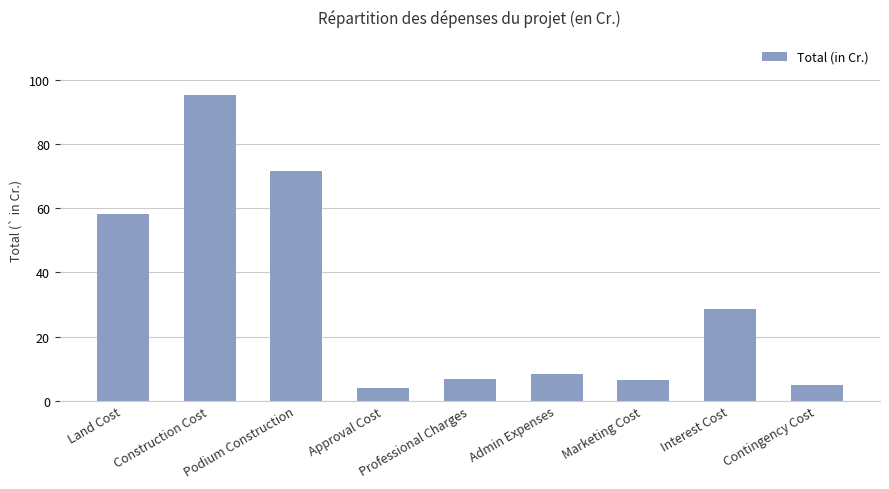

What is the sum of the values at Land Cost and Construction Cost?

153.7